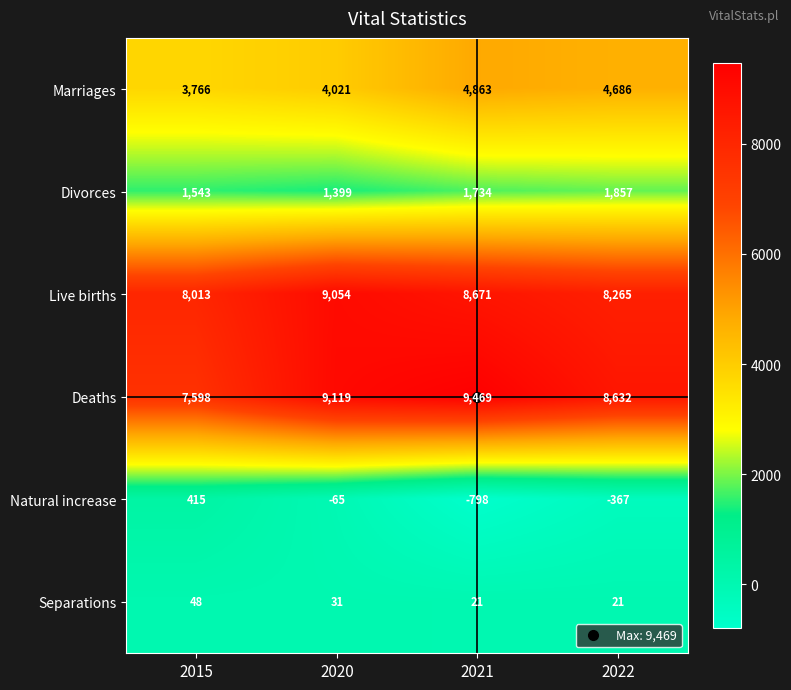

At 2021, list the series in order from smallest to largest.

Natural increase, Separations, Divorces, Marriages, Live births, Deaths